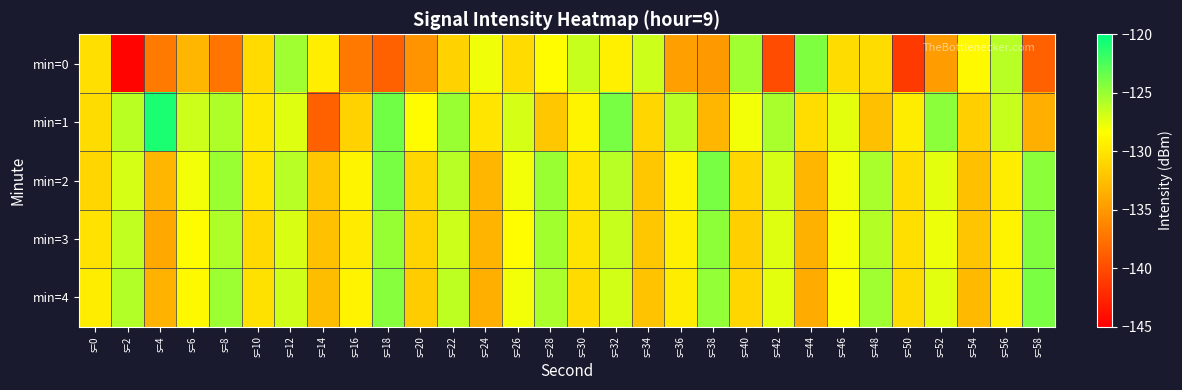

What is the difference between the highest and lowest values at s=22?

6.3